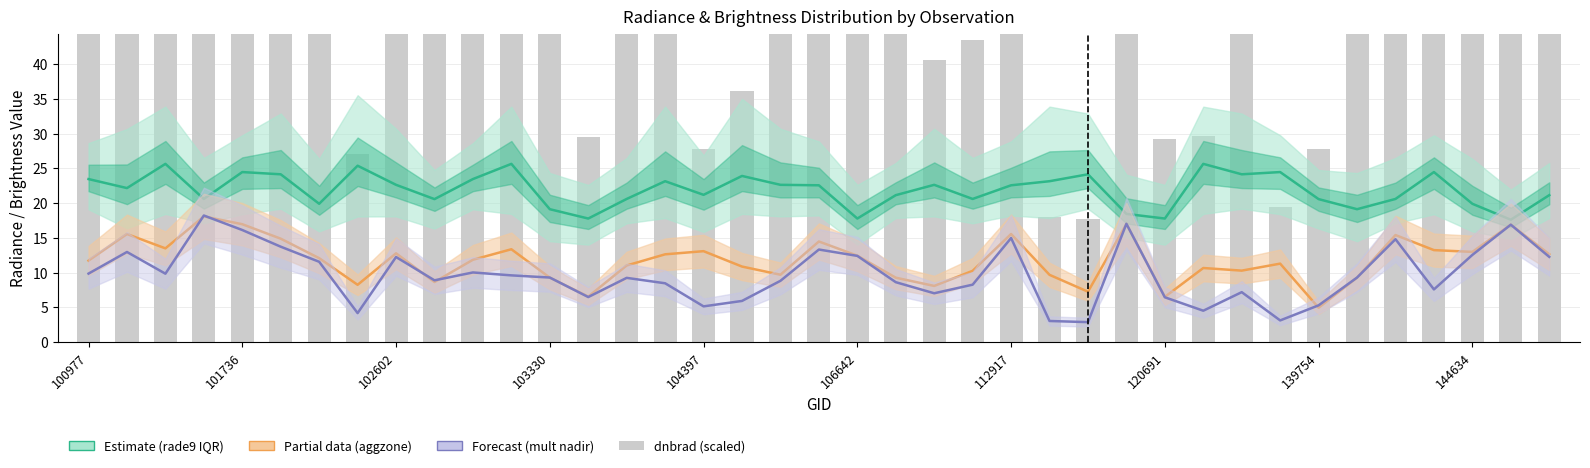

What is the value of the dnbrad (scaled) bar at the 24th from the left?

43.5